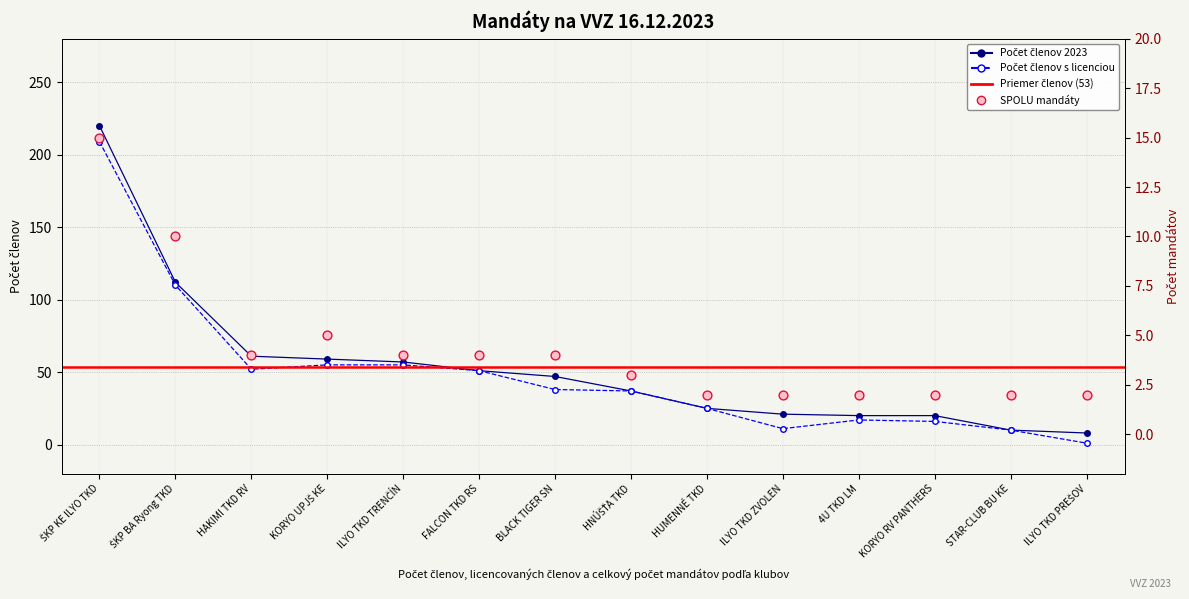

Which series has the widest spread of Y values?

Počet členov 2023